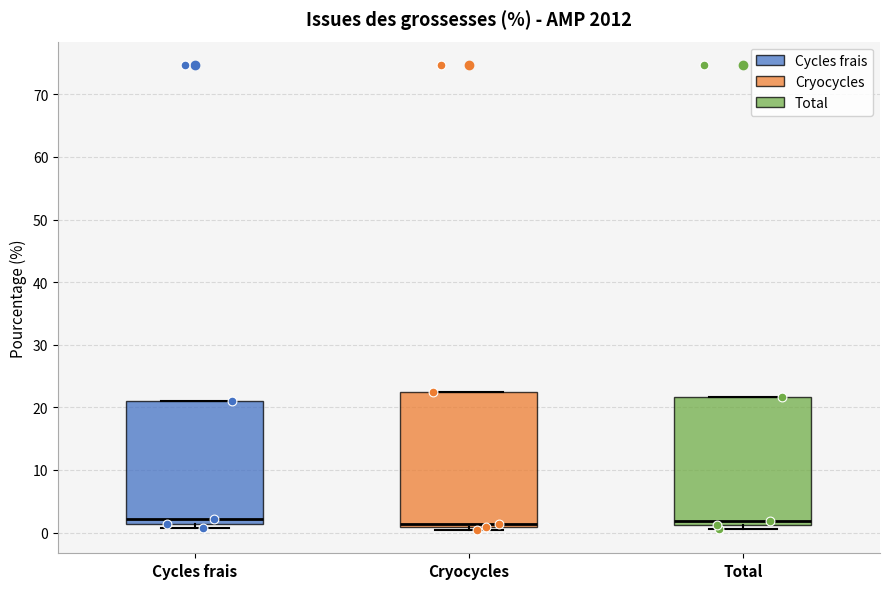

Where is the lower edge of the box for Total on the y-axis? The values are not printed on the chart, so give them approximately, as read against the axis.

1